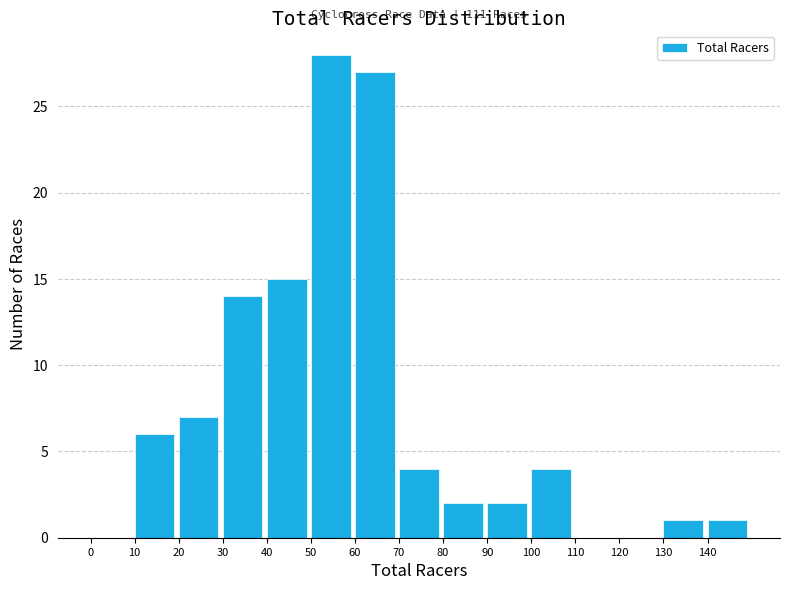

Which range on the x-axis has the tallest bar?

50 to 60